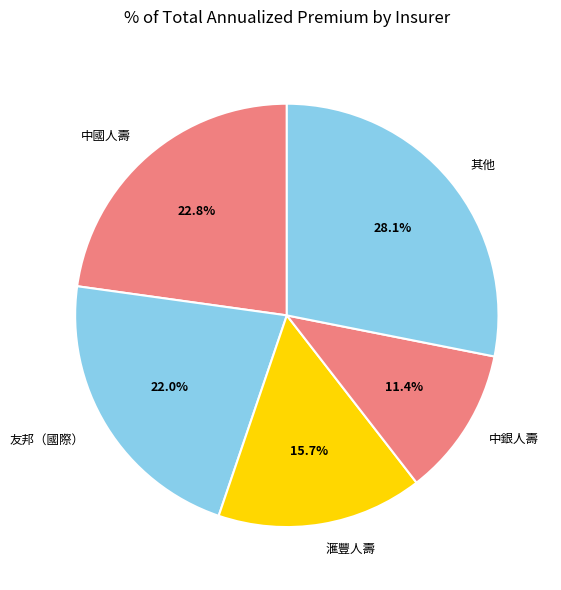

Which category has the smallest portion of the pie?

中銀人壽